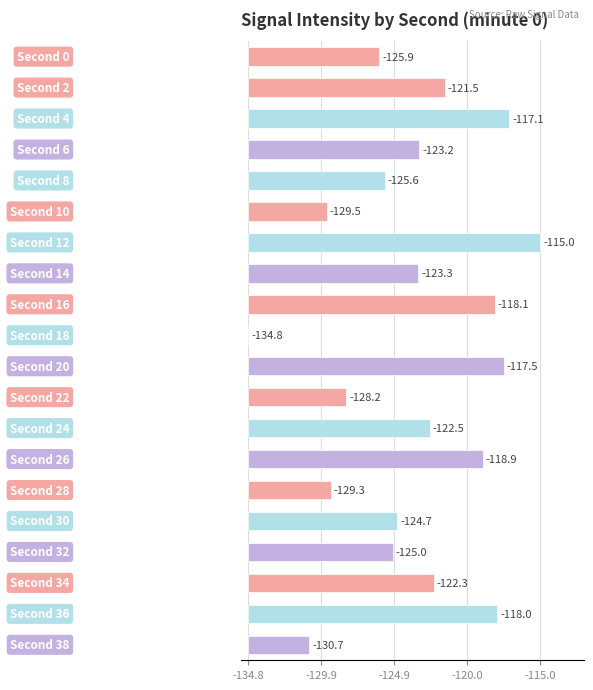

Are the bars horizontal?

Yes